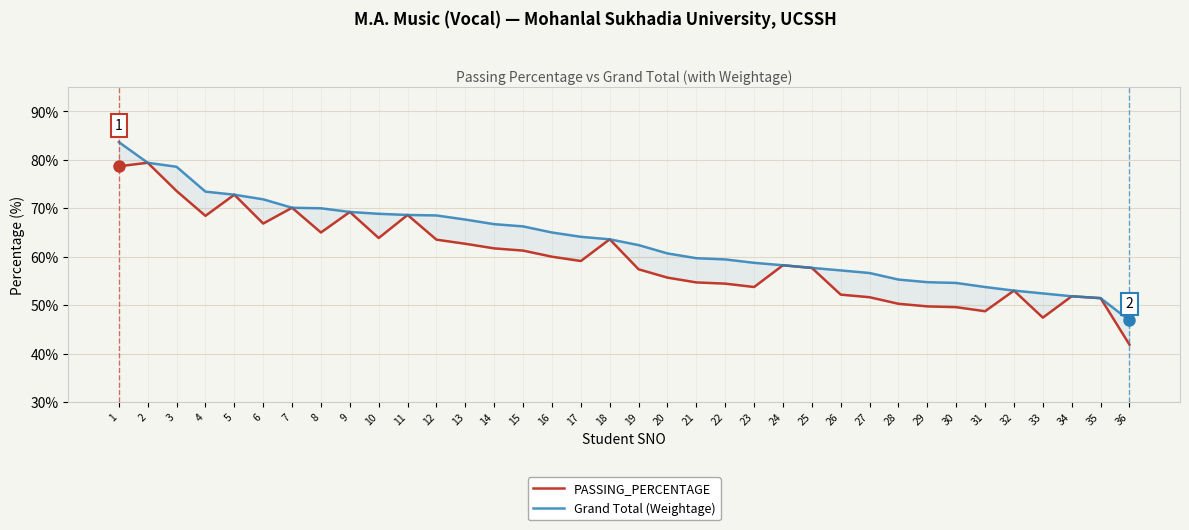

Where does the PASSING_PERCENTAGE series first go above 59?

1